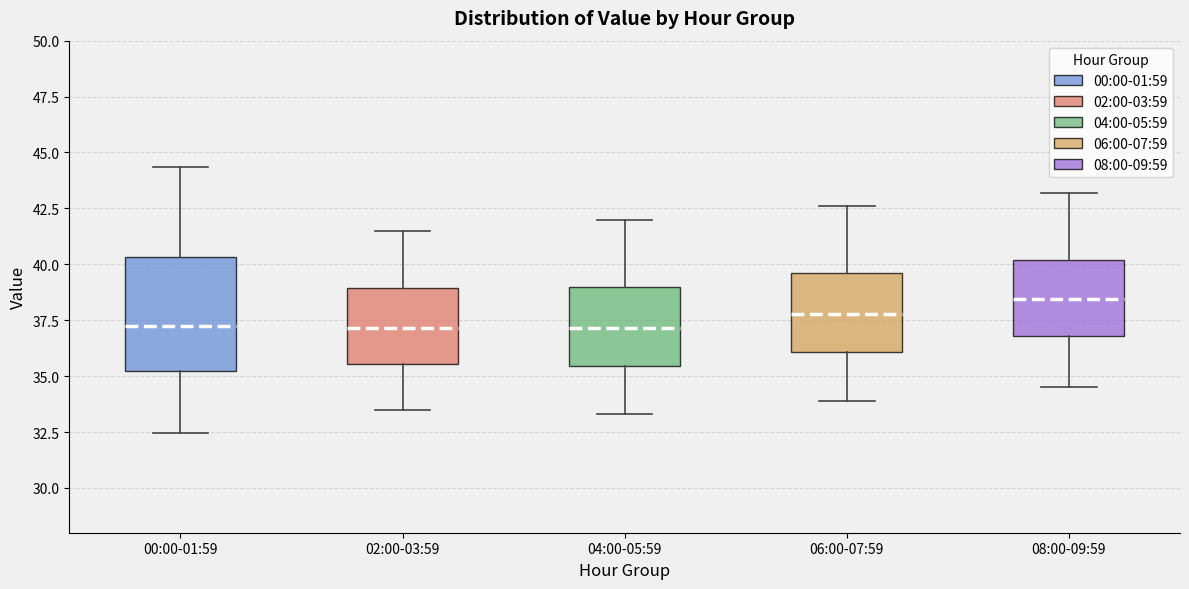

Reading left to right, read every box against the y-axis: the position of its median line, the range the box covers, and the ends of its whiskers. The values are not printed on the chart, so give them approximately, as read against the axis.

00:00-01:59: median 37.5, box 35.0 to 40.5, whiskers 32.5 to 44.5
02:00-03:59: median 37.0, box 35.5 to 39.0, whiskers 33.5 to 41.5
04:00-05:59: median 37.0, box 35.5 to 39.0, whiskers 33.5 to 42.0
06:00-07:59: median 38.0, box 36.0 to 39.5, whiskers 34.0 to 42.5
08:00-09:59: median 38.5, box 37.0 to 40.0, whiskers 34.5 to 43.0